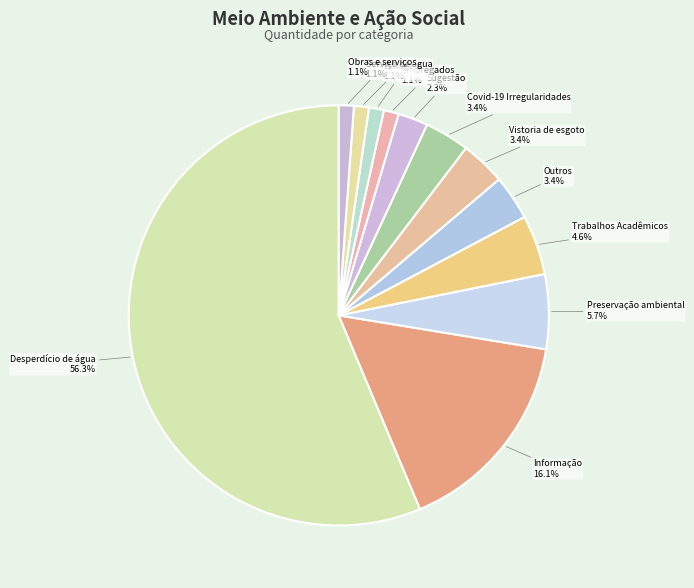

To the nearest percent, what is the average slice percentage?

8%